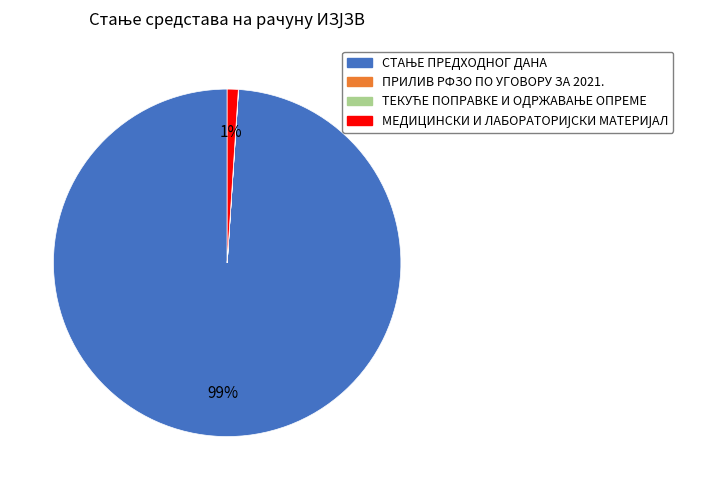

Is there a majority slice in this chart?

Yes